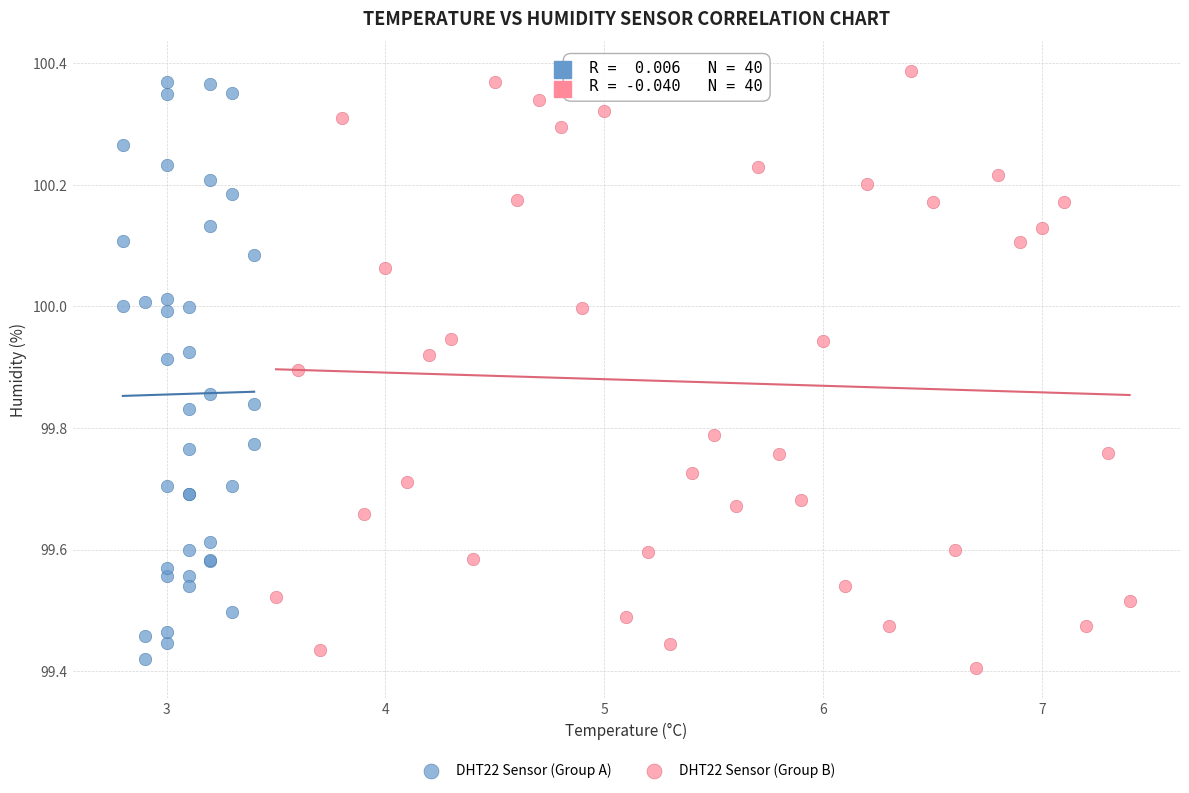

Which series reaches the minimum Y coordinate?

DHT22 Sensor (Group B)